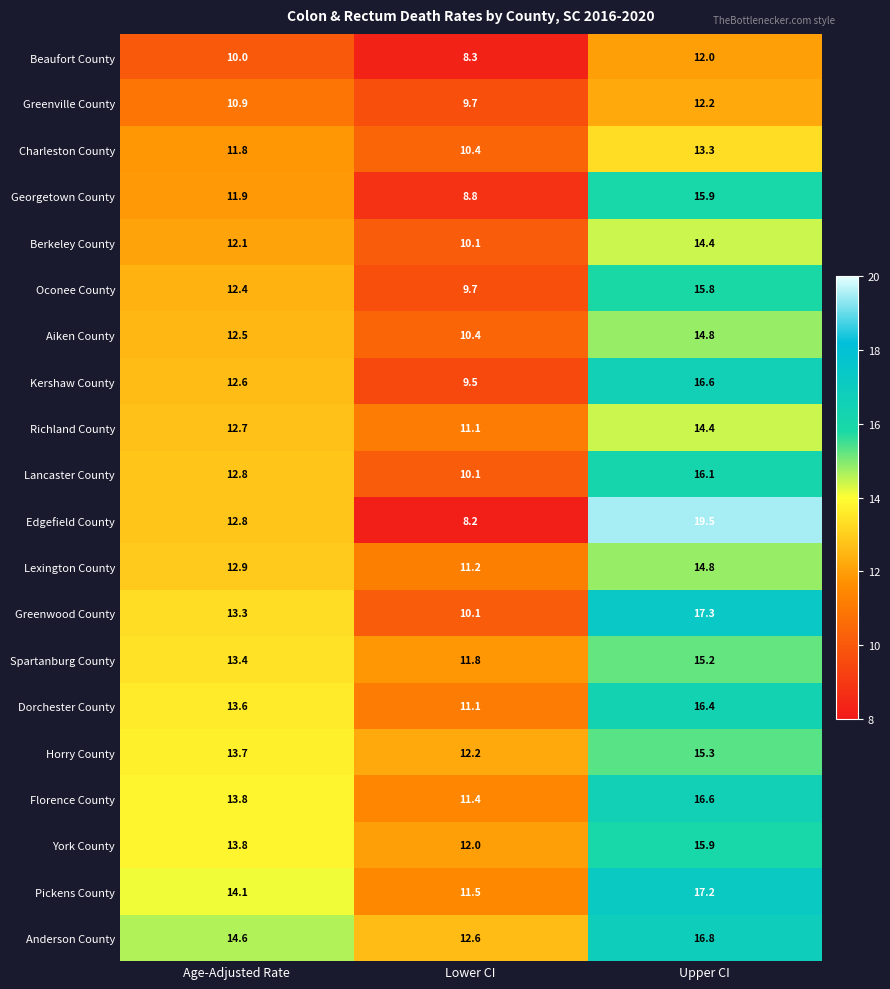

How many values in the Pickens County series exceed 14?

2